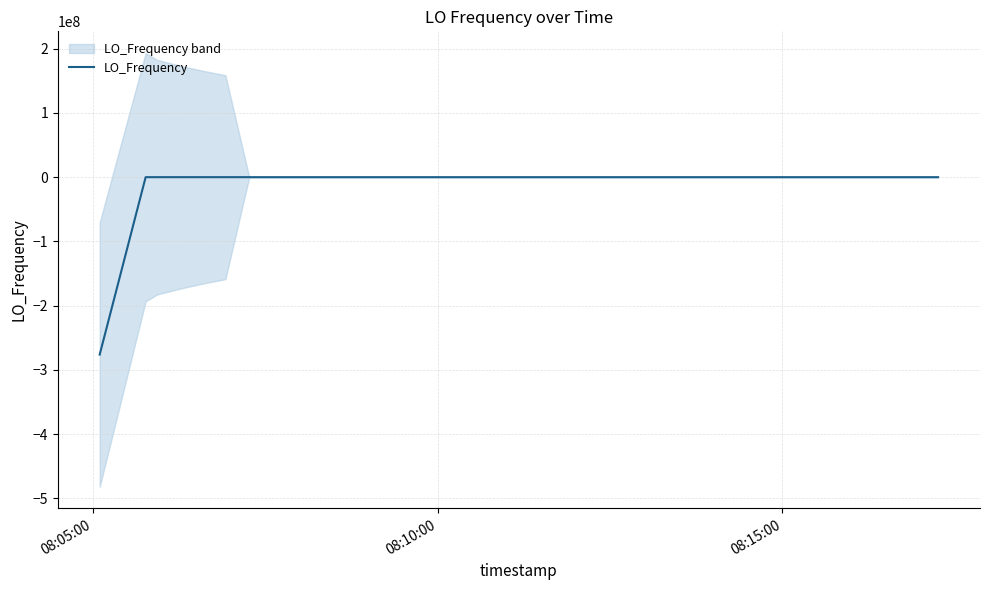

What is the average value?

-6901186.2